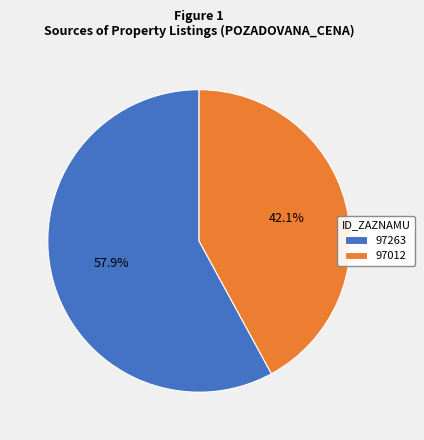

To the nearest percent, what is the difference between the largest and smallest slice percentages?

16%